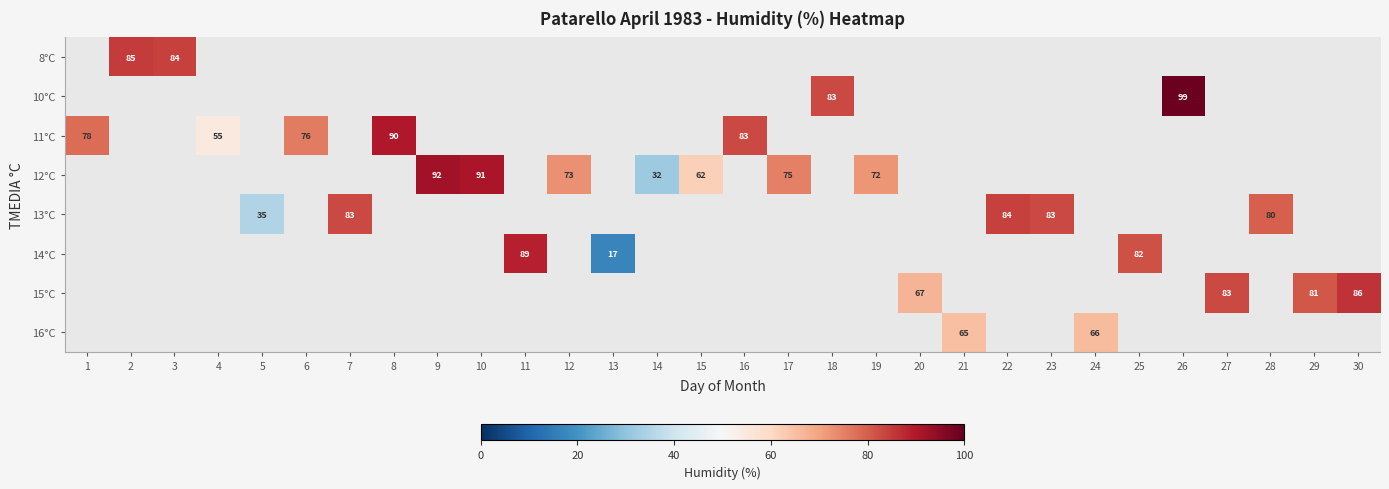

Count the number of categories in the chart.

30